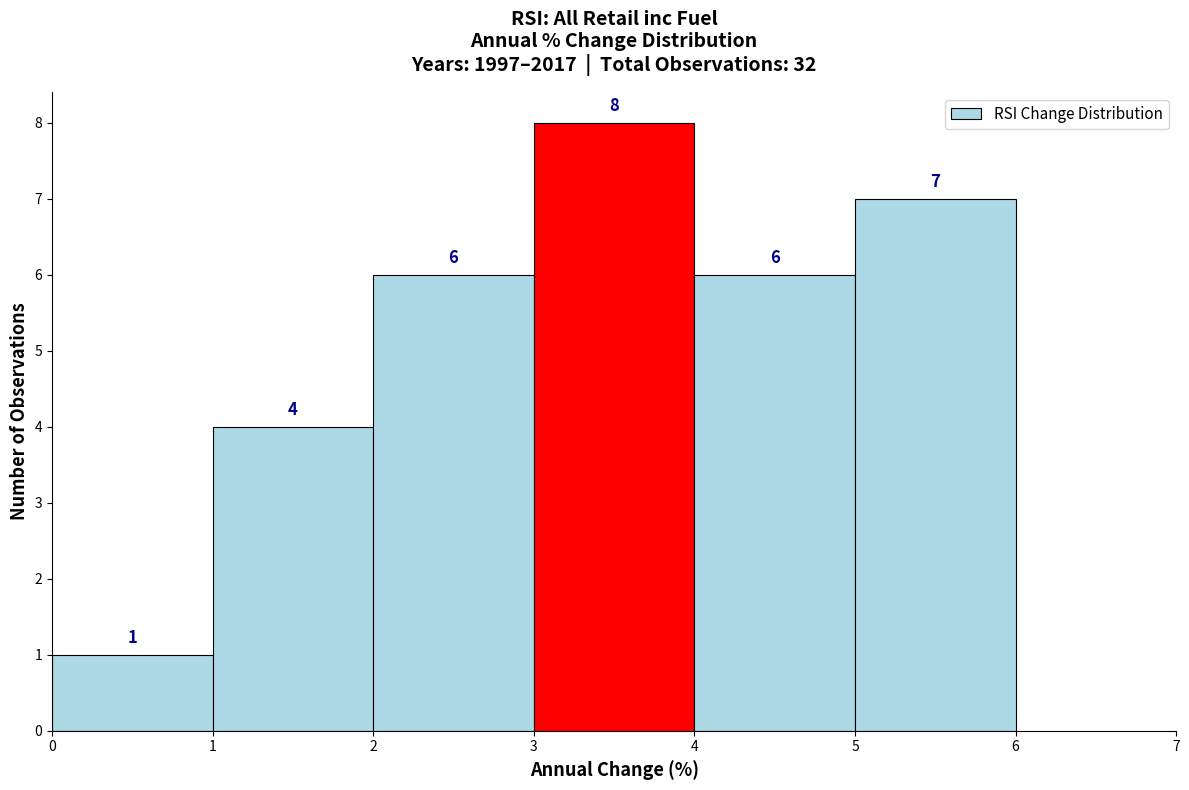

Which range on the x-axis has the tallest bar?

3 to 4